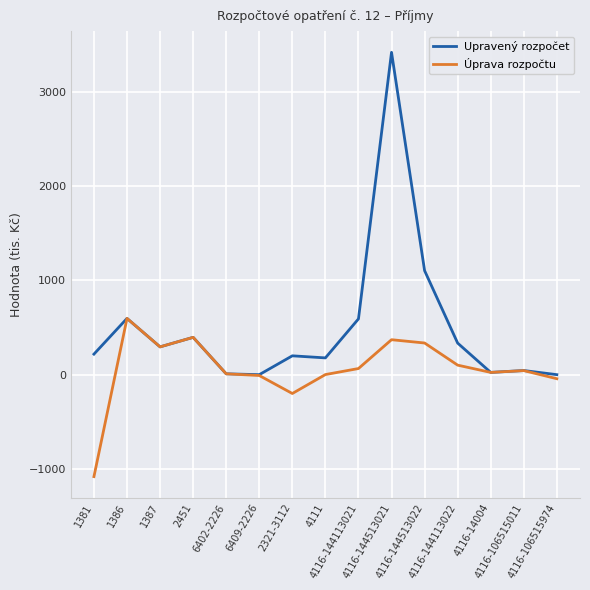

At which label is Úprava rozpočtu closest to -242?

2321-3112